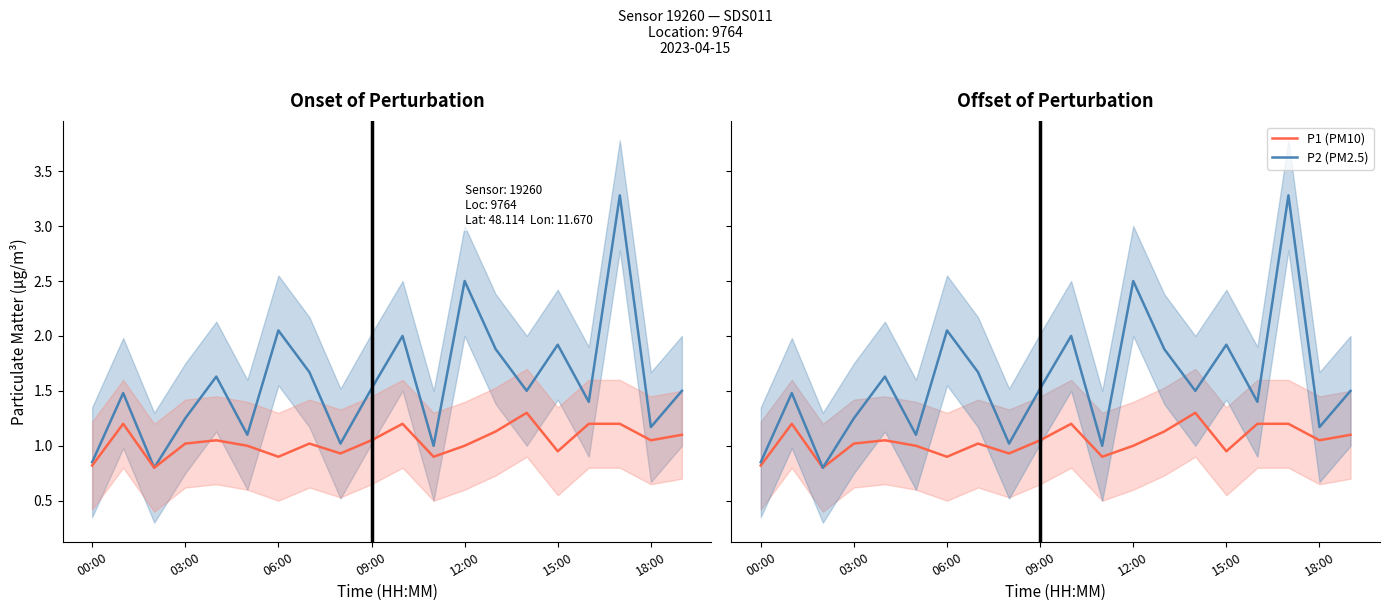

How many categories are shown in the chart?

20